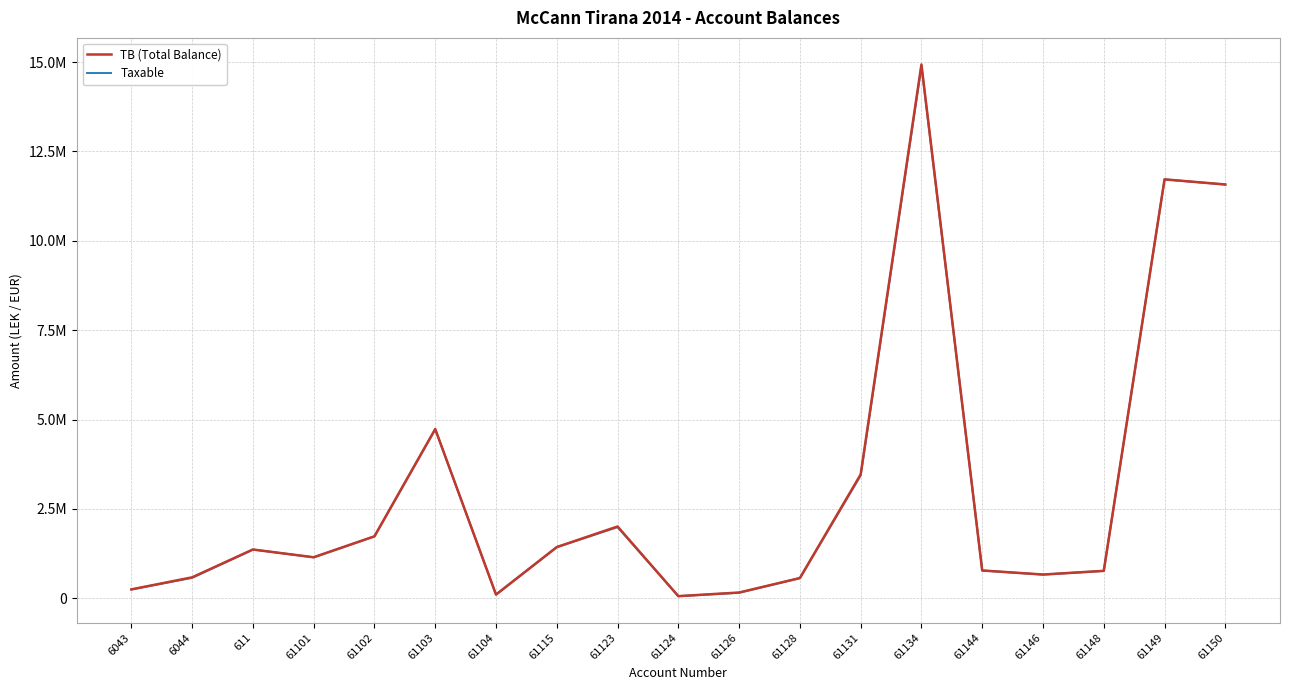

What is the value of the TB (Total Balance) point at the 18th from the left?

11717876.6